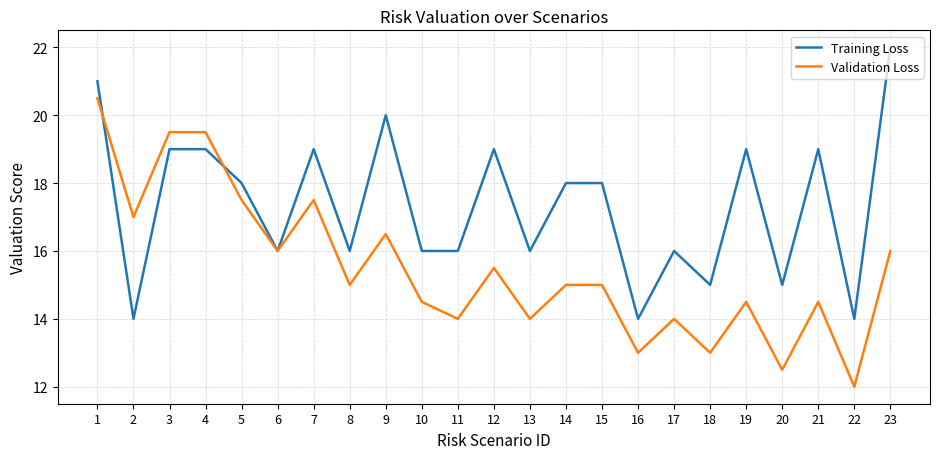

Which label corresponds to the smallest value in the chart?

22